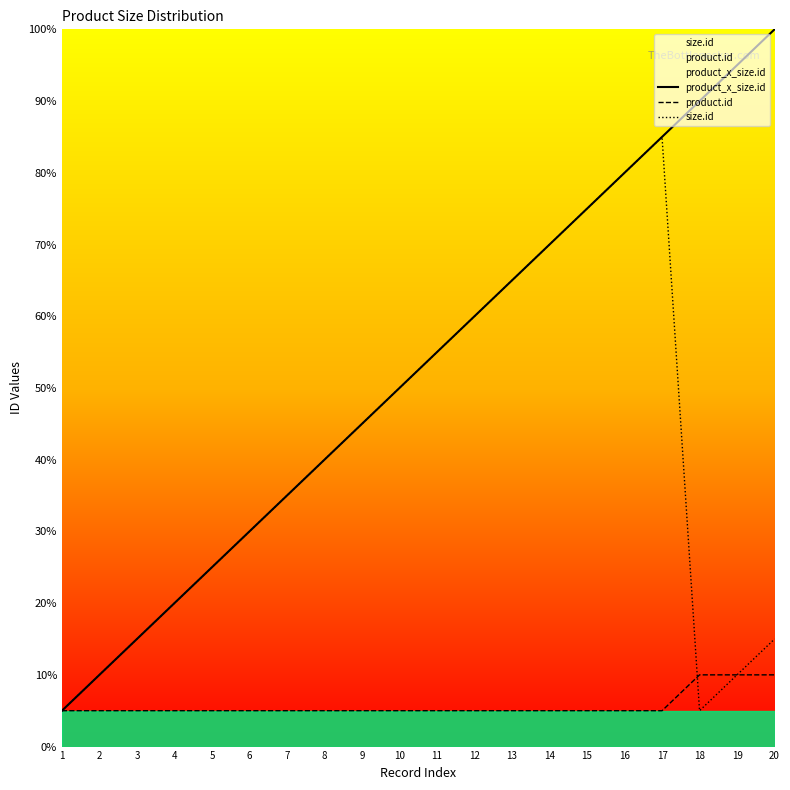

What is the value of the product_x_size.id point at the 18th from the left?

90.0